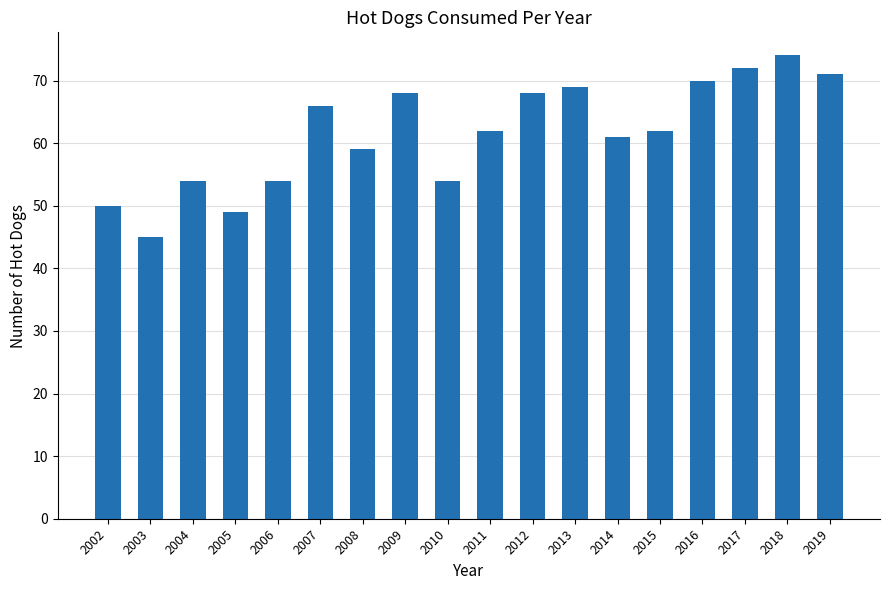

Does the chart contain stacked bars?

No